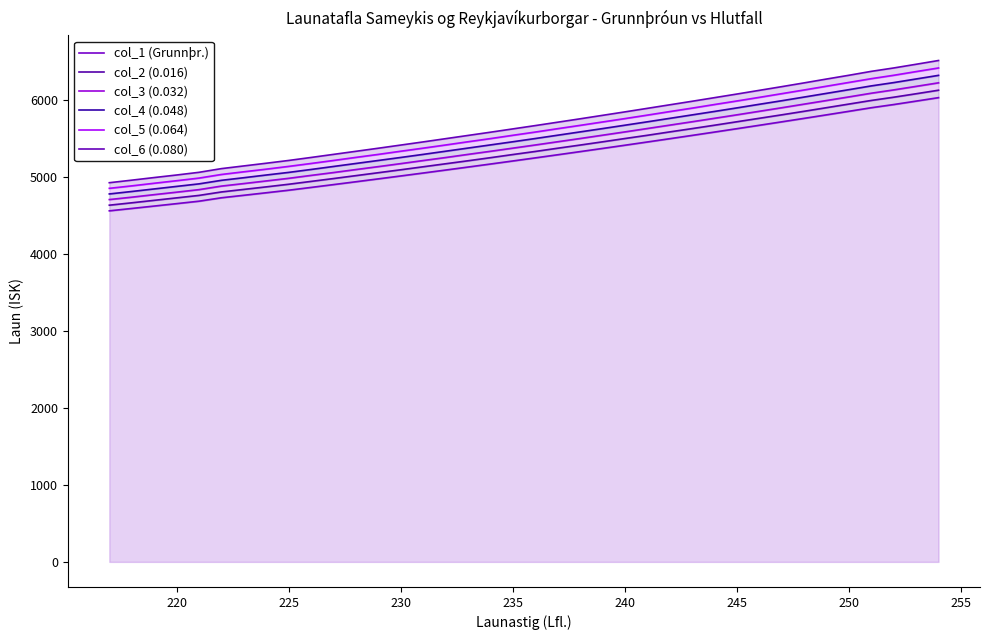

What is the maximum value for col_3 (0.032)?

6225.0